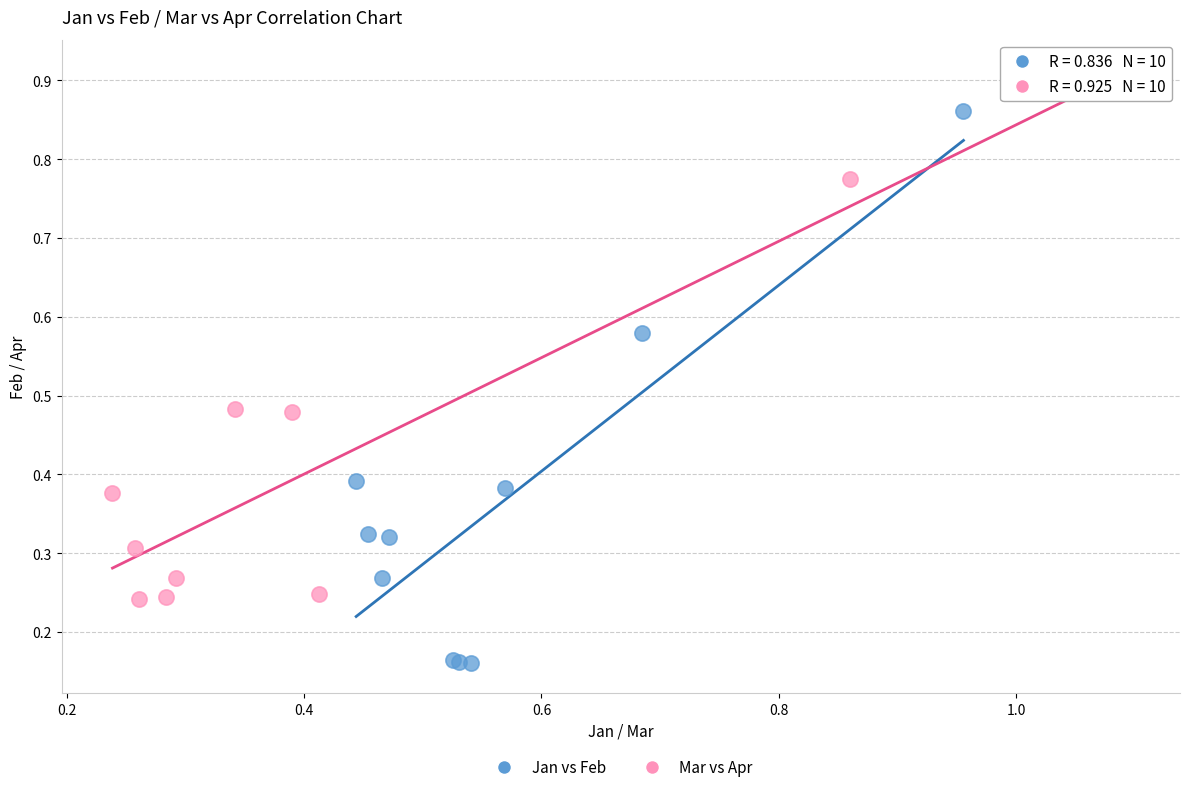

Which series has the largest Y range (max minus min)?

Jan vs Feb